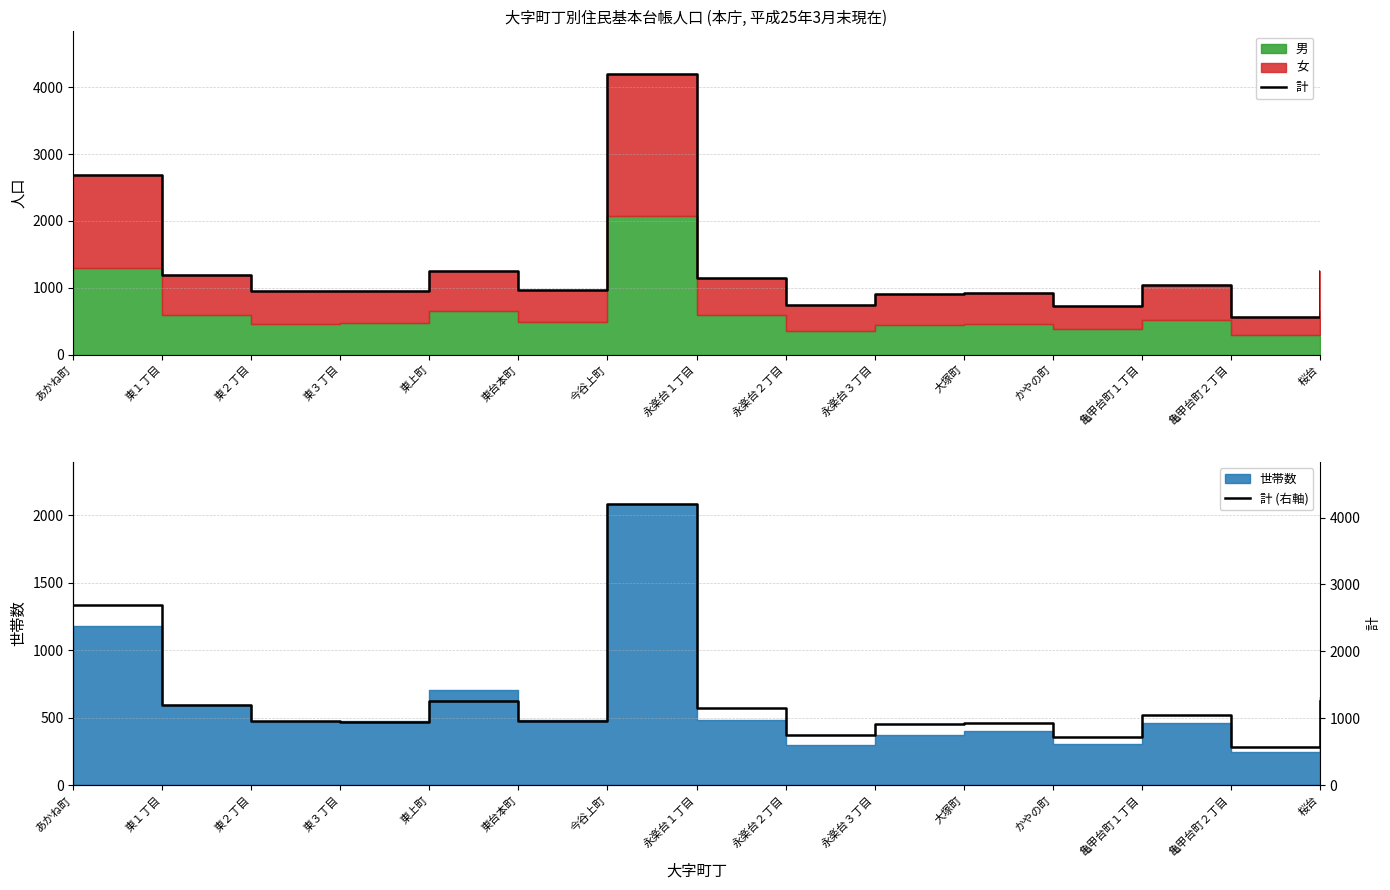

At which category does 計 (右軸) reach its first local peak?

東上町